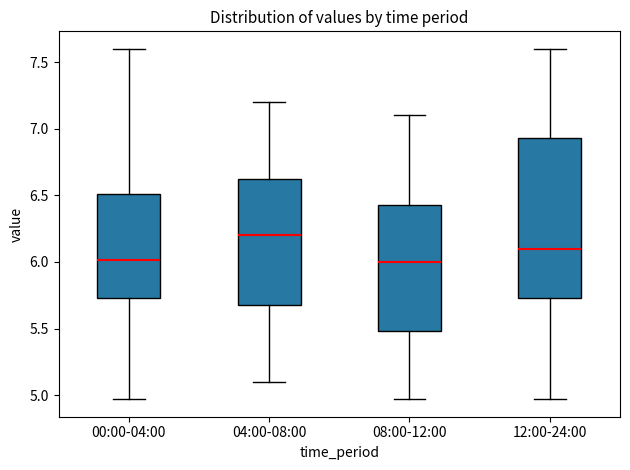

Where does the lower whisker of the box for 08:00-12:00 end on the y-axis? The values are not printed on the chart, so give them approximately, as read against the axis.

4.95